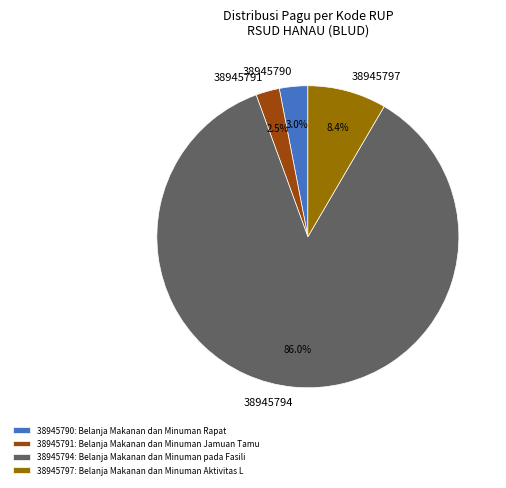

How many slices are in this pie chart?

4